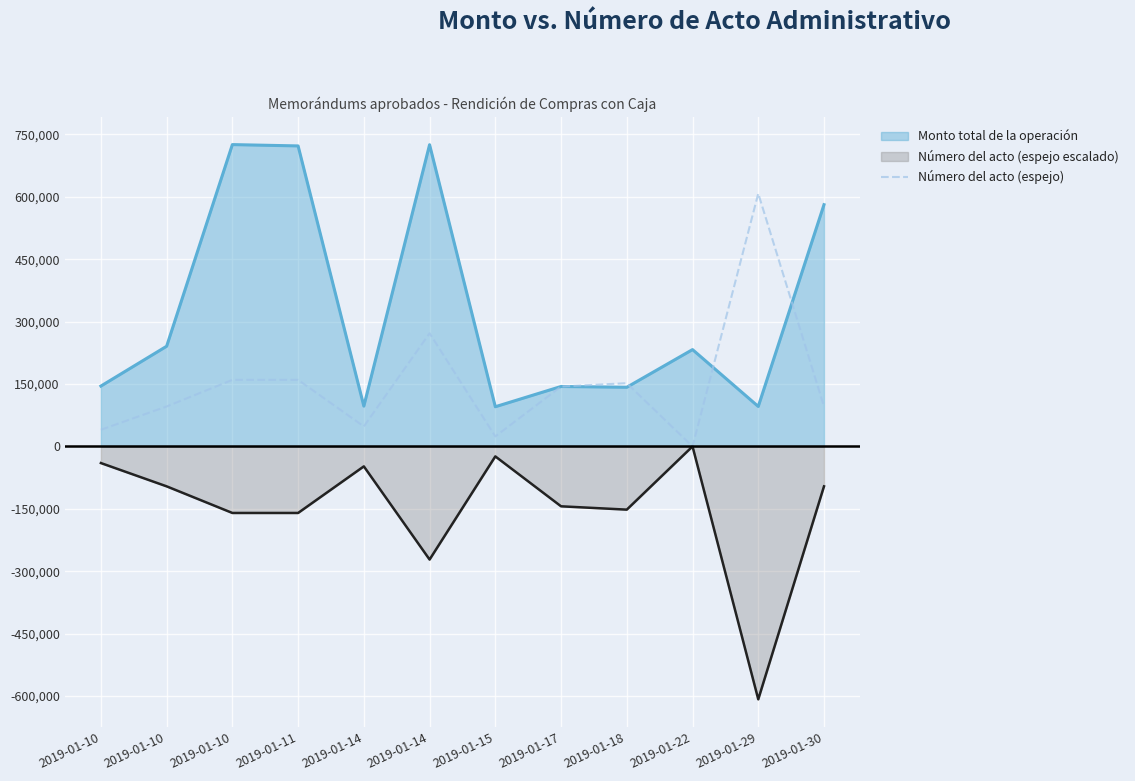

How many lines are shown in the chart?

3